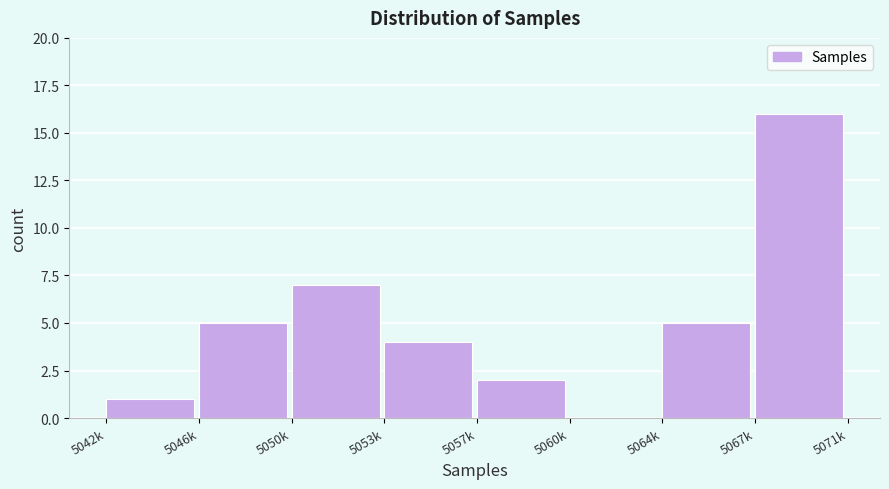

Reading right to left, list all the values displayed in this chart.

5067k=16	5064k=5	5060k=0	5057k=2	5053k=4	5050k=7	5046k=5	5042k=1